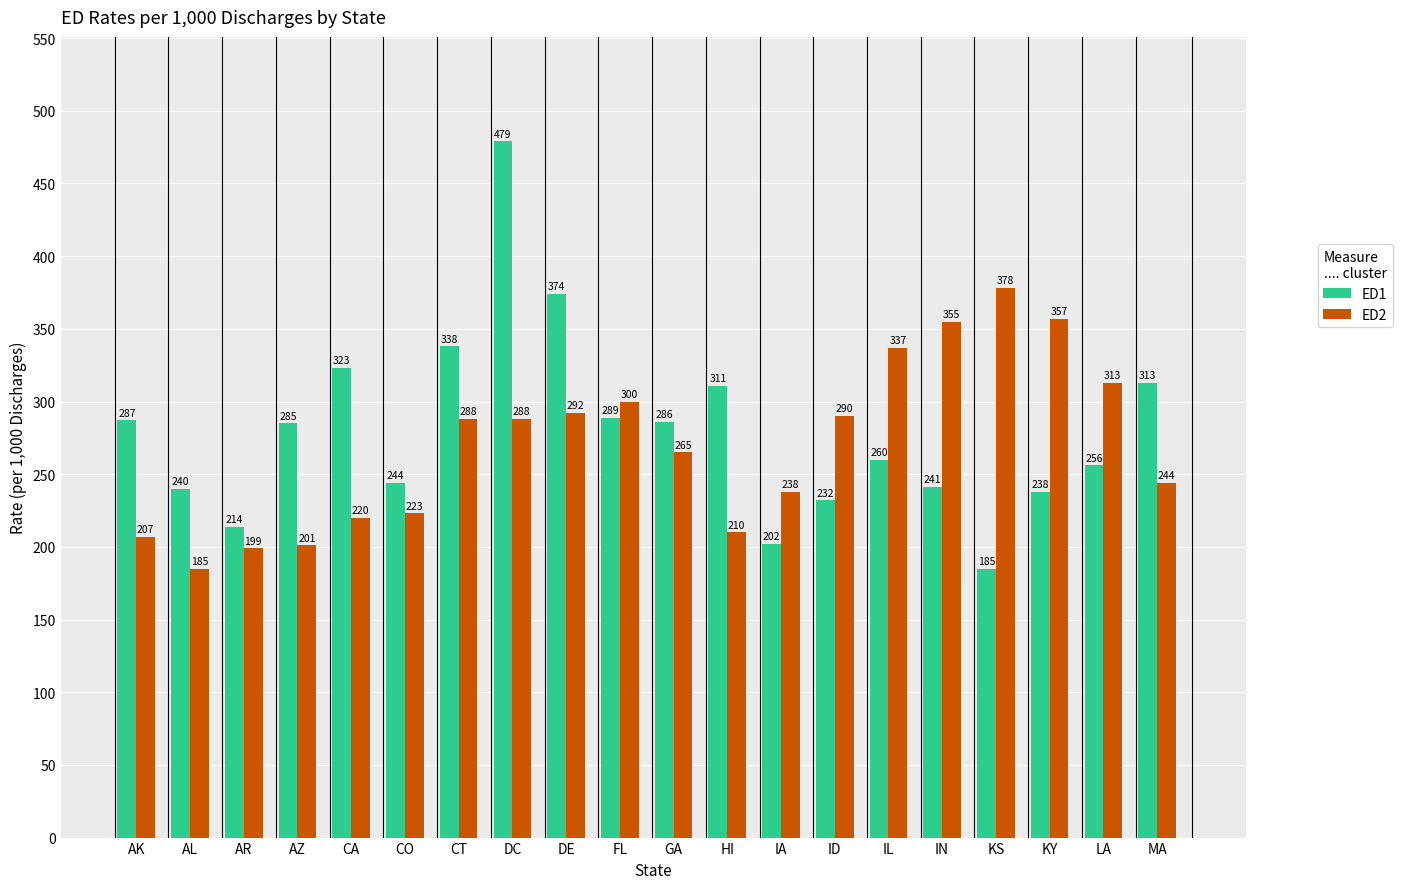

How many bars are there in total?

40